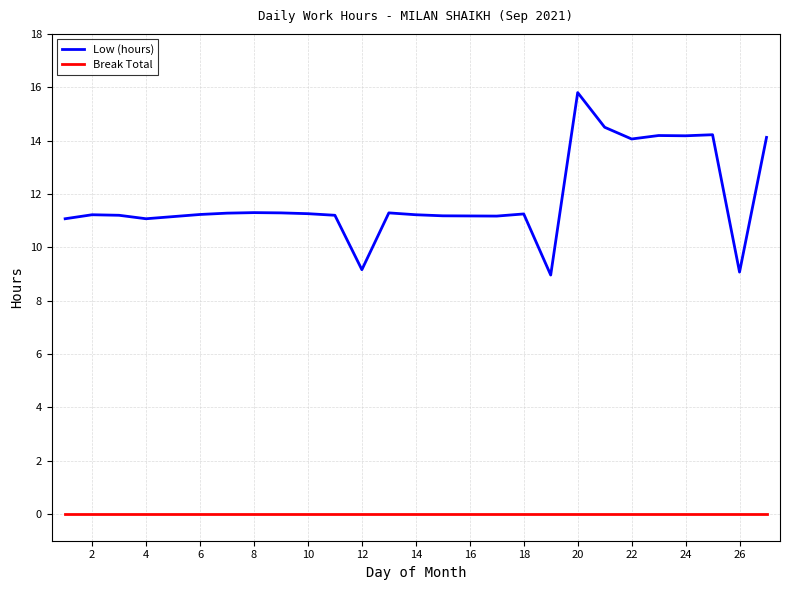

What are all the series names shown in the legend?

Low (hours), Break Total